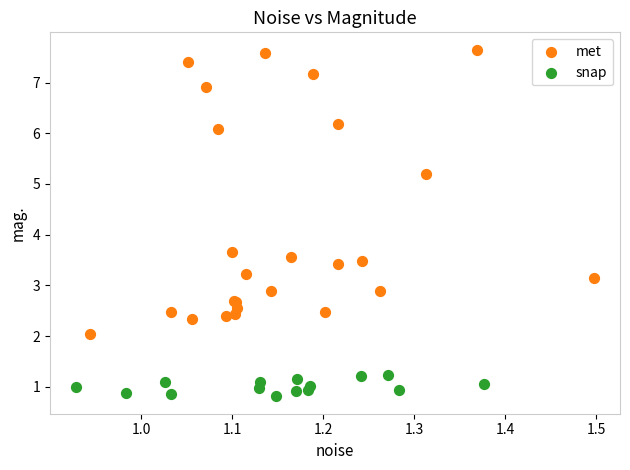

Which series has the largest Y range (max minus min)?

met